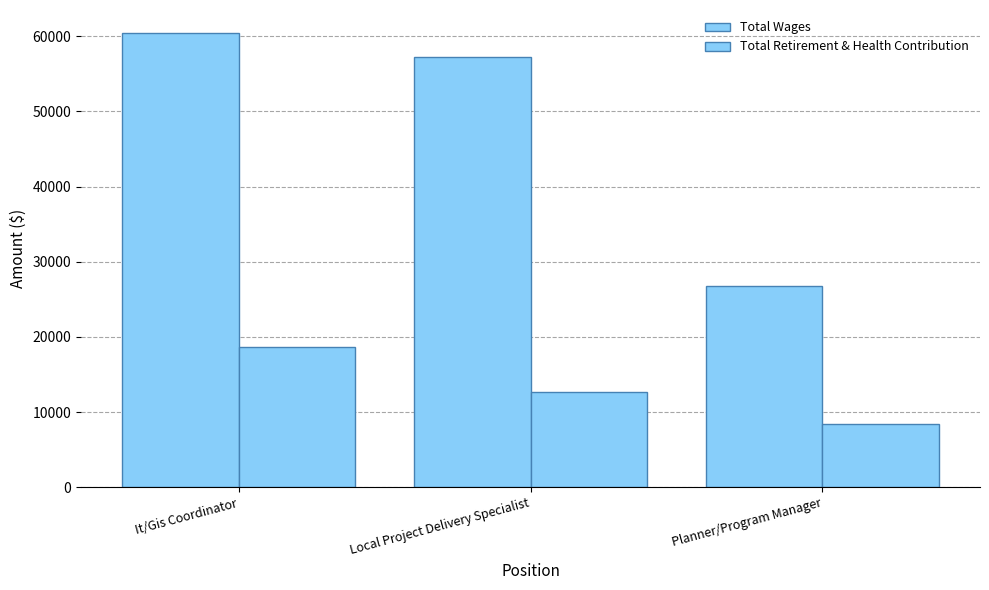

What is the sum of the Total Retirement & Health Contribution values at It/Gis Coordinator and Local Project Delivery Specialist?

31339